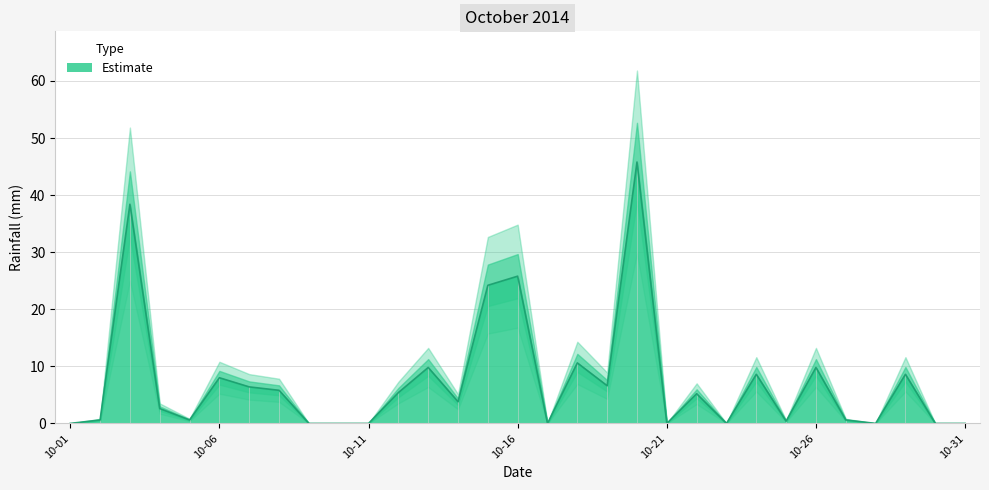

List the labels in order of value, smallest first.

2014-10-01, 2014-10-09, 2014-10-10, 2014-10-11, 2014-10-17, 2014-10-21, 2014-10-23, 2014-10-28, 2014-10-30, 2014-10-31, 2014-10-25, 2014-10-02, 2014-10-05, 2014-10-27, 2014-10-04, 2014-10-14, 2014-10-22, 2014-10-12, 2014-10-08, 2014-10-07, 2014-10-19, 2014-10-06, 2014-10-24, 2014-10-29, 2014-10-13, 2014-10-26, 2014-10-18, 2014-10-15, 2014-10-16, 2014-10-03, 2014-10-20